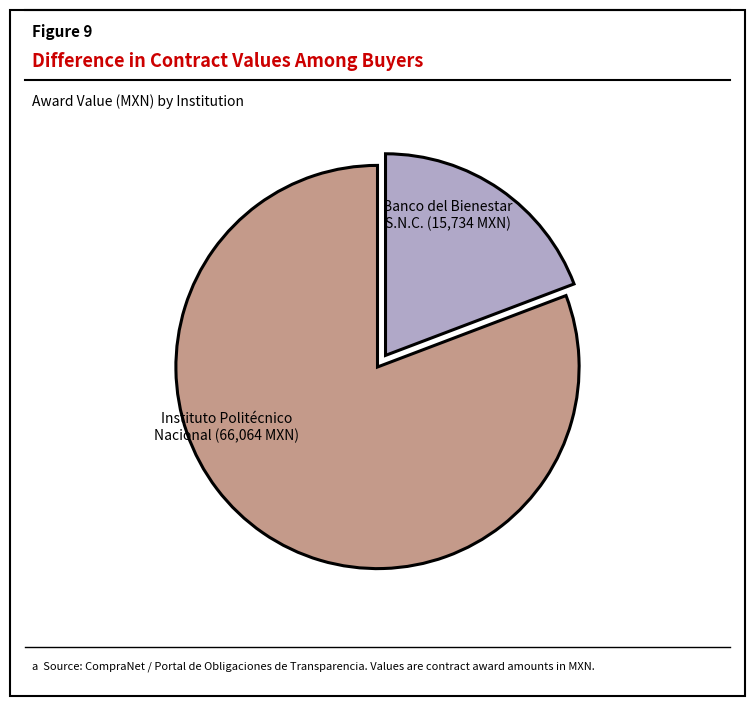

Count the number of slices in the pie.

2